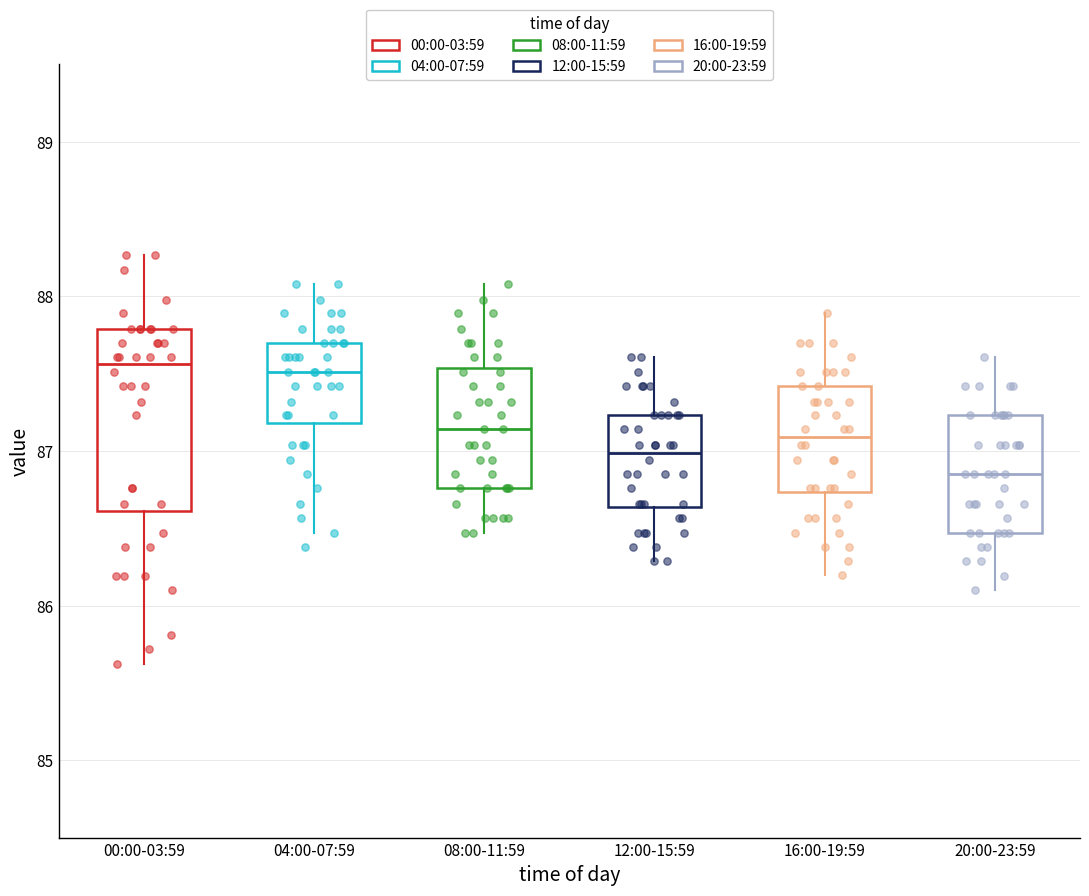

Where does the upper whisker of the box for 12:00-15:59 end on the y-axis? The values are not printed on the chart, so give them approximately, as read against the axis.

87.6